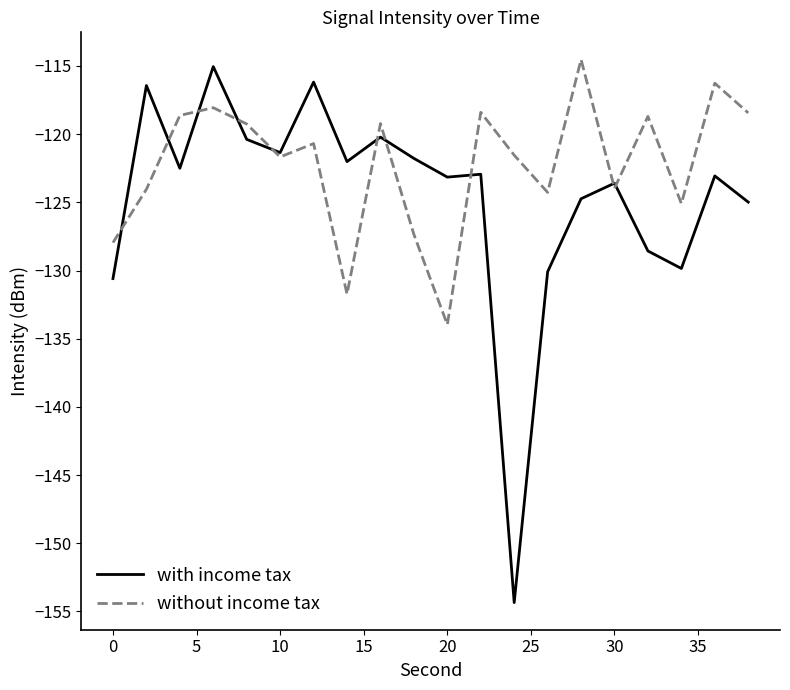

What is the maximum value shown in the chart?

-114.5